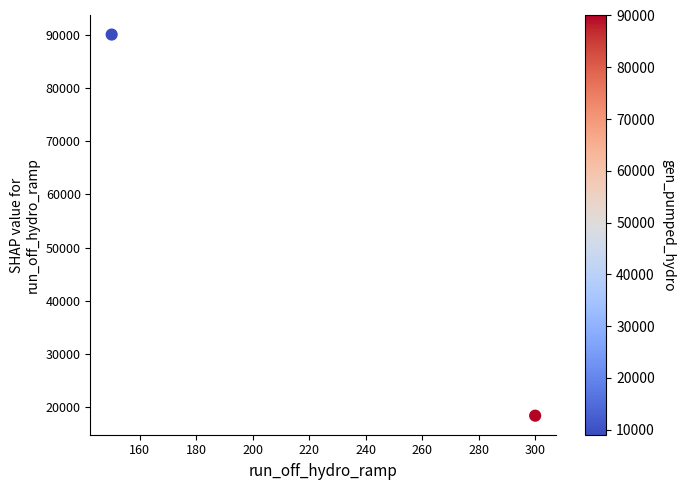

What is the average Y value?

54225